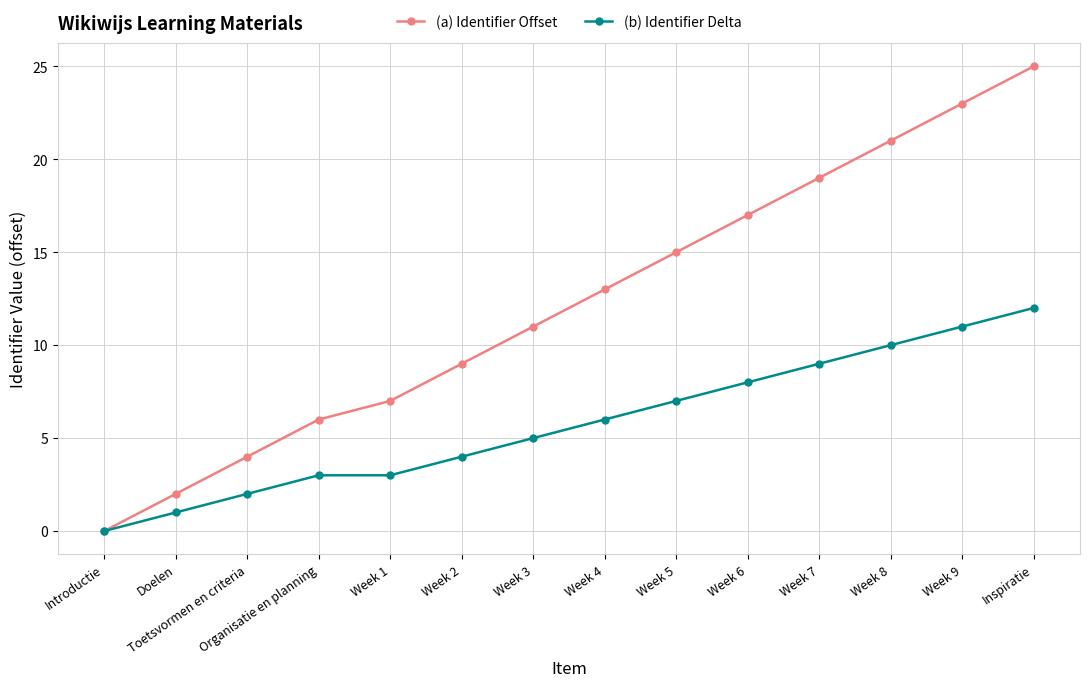

What position from the left is Week 6?

10